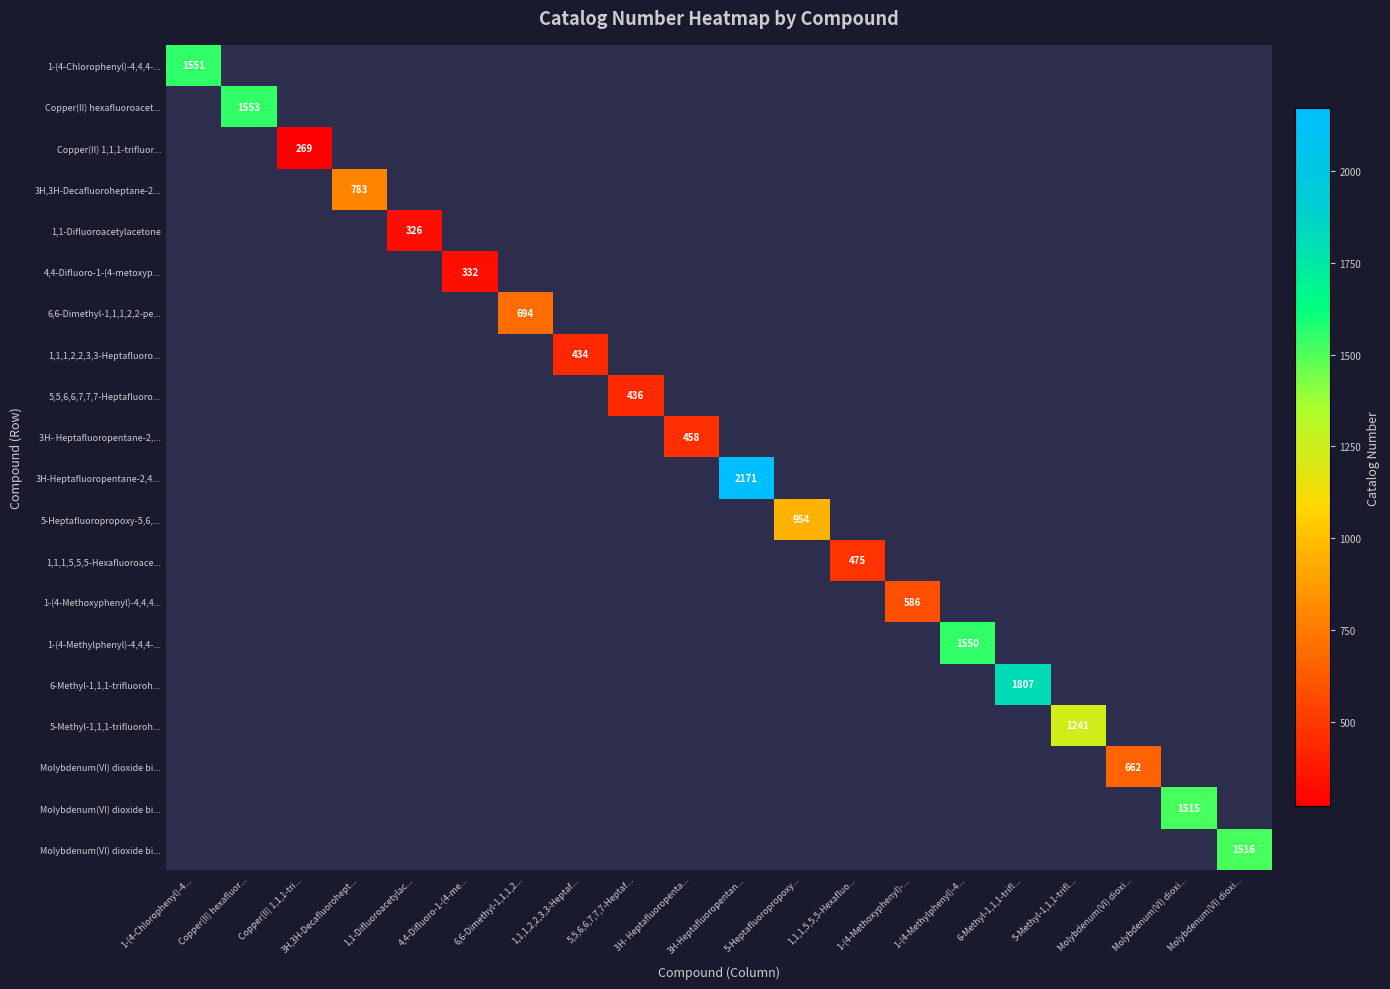

Which category has the lowest value across all series?

Copper(II) 1,1,1-tri...